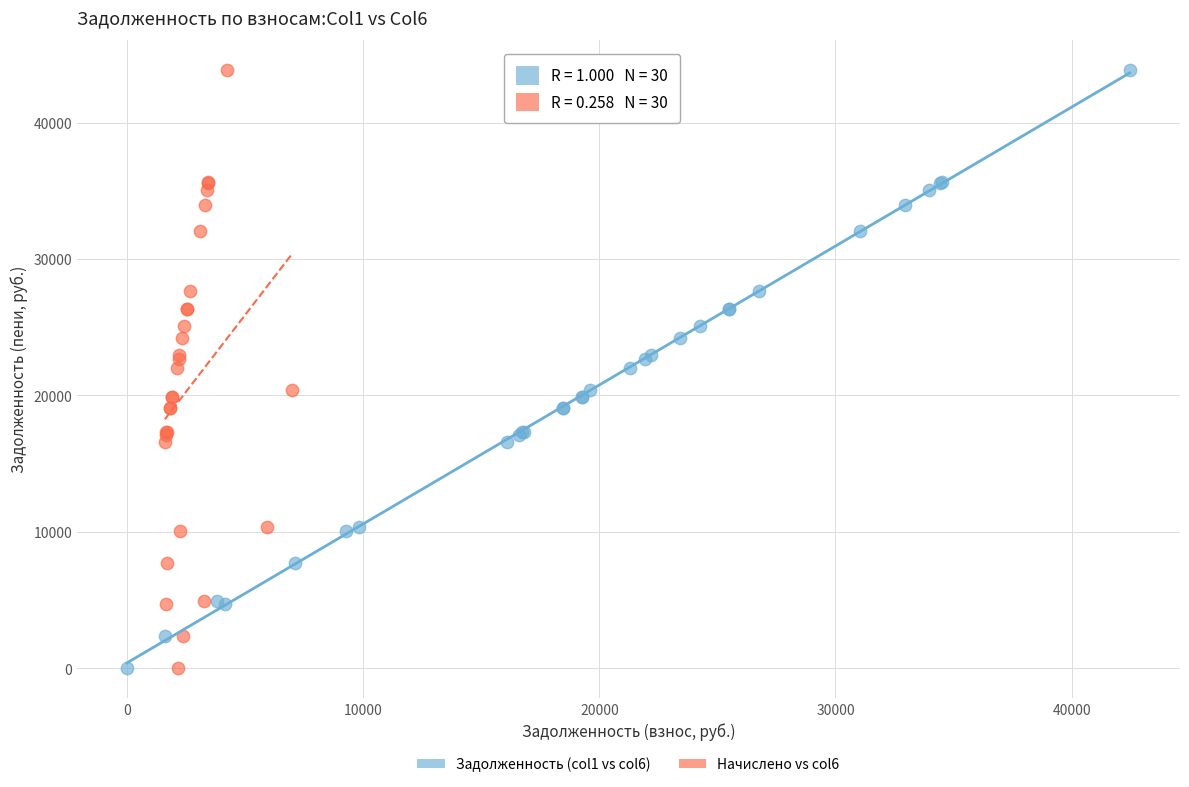

What are all the series names shown in the legend?

Задолженность (col1 vs col6), Начислено vs col6